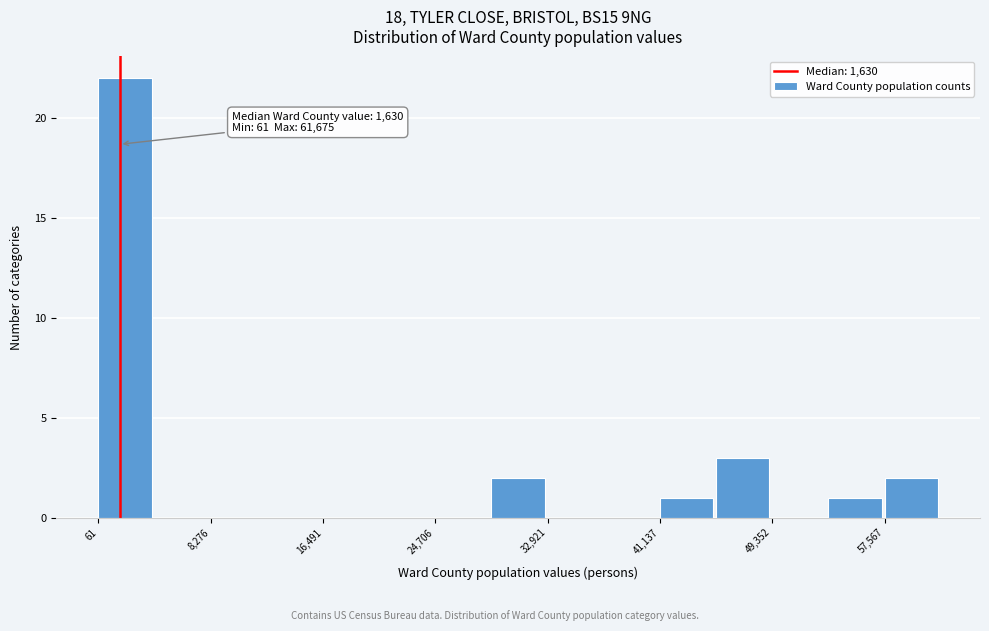

Over which range of the x-axis is the bar tallest?

0 to 4000